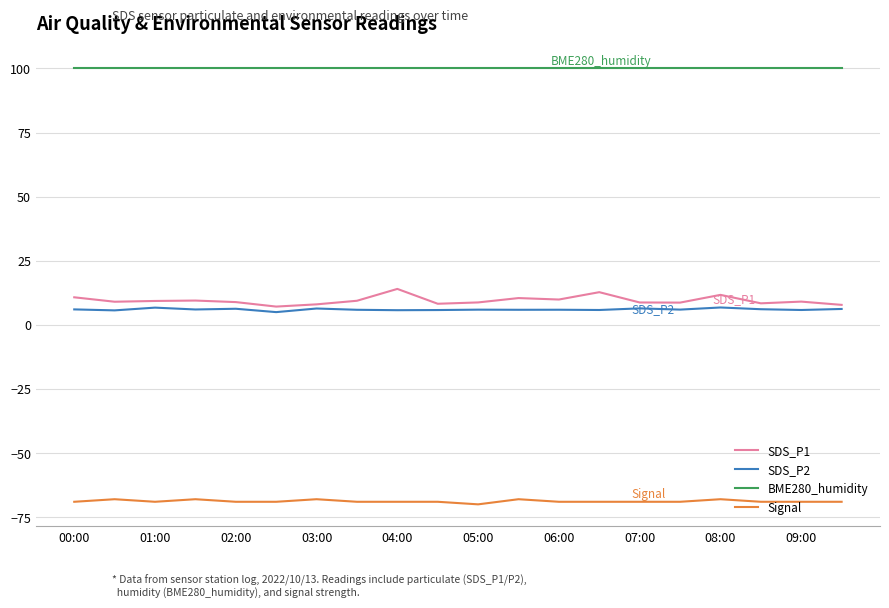

What is the greatest value displayed?

100.0